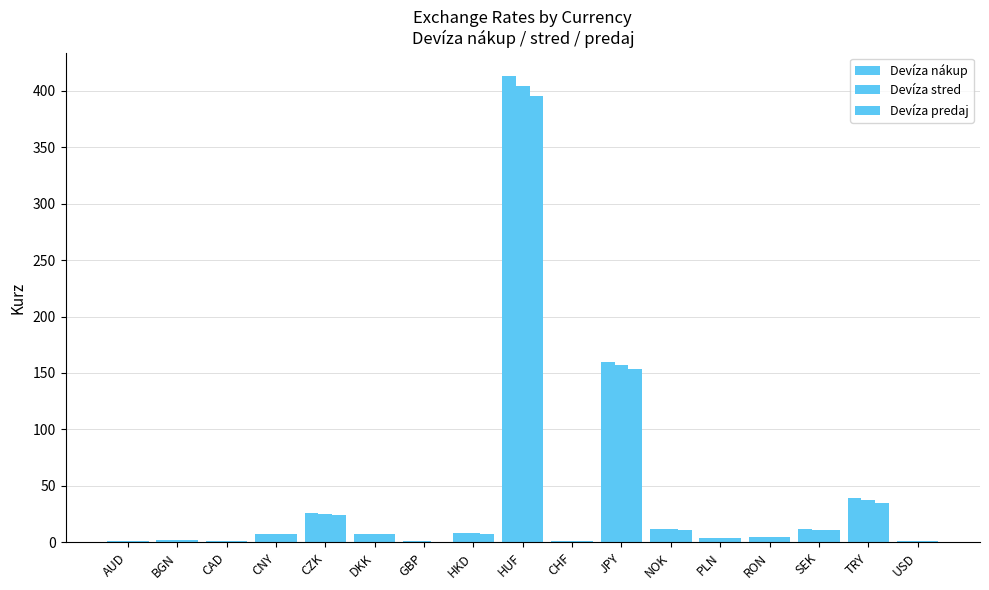

Which label corresponds to the smallest value in the chart?

GBP